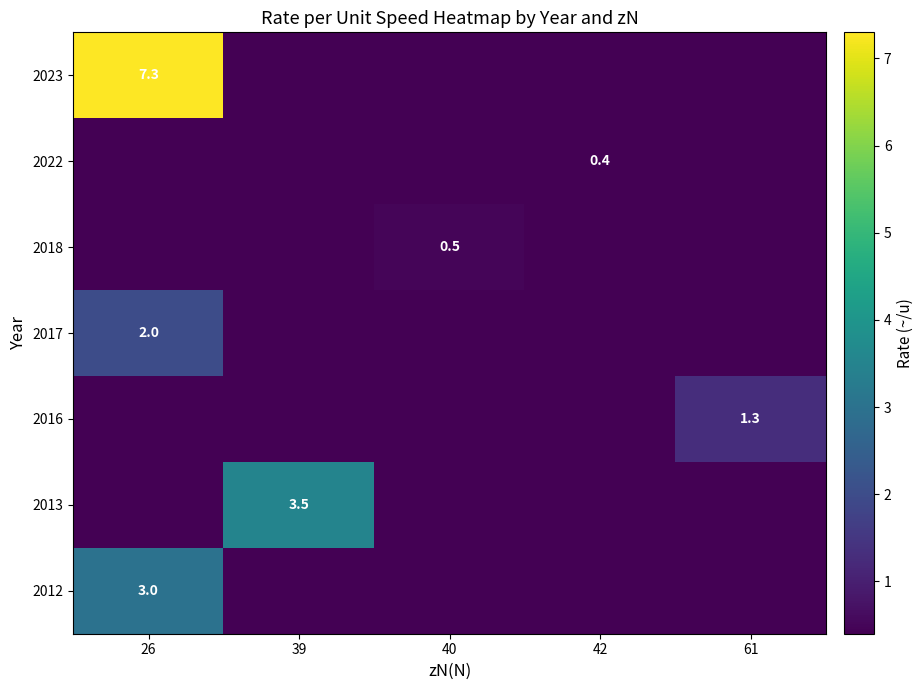

Is it true that 2018 equals 0.5 at 40?

True